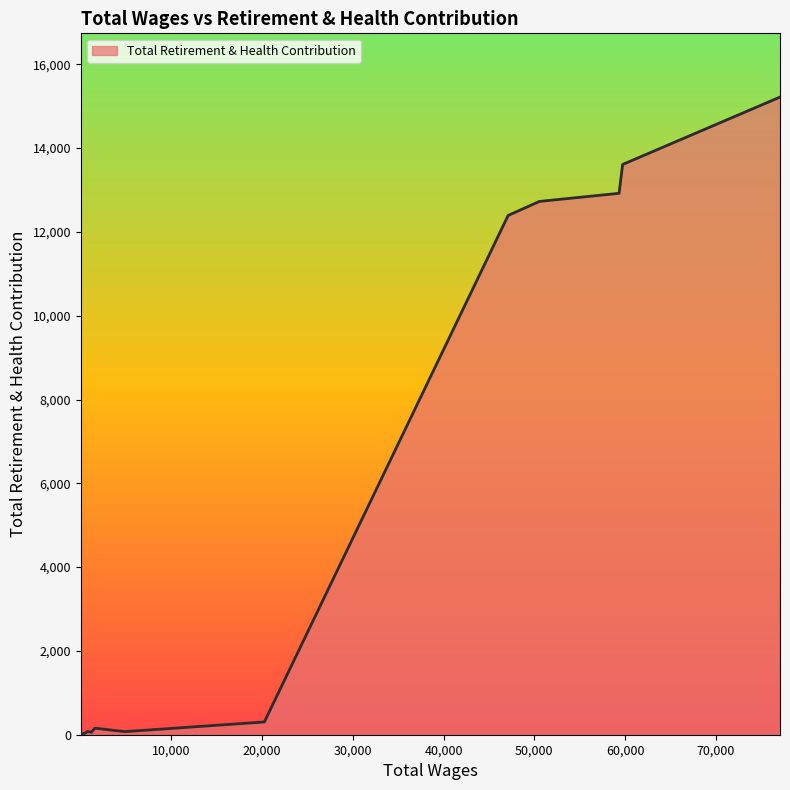

How many data points does each series have?

17